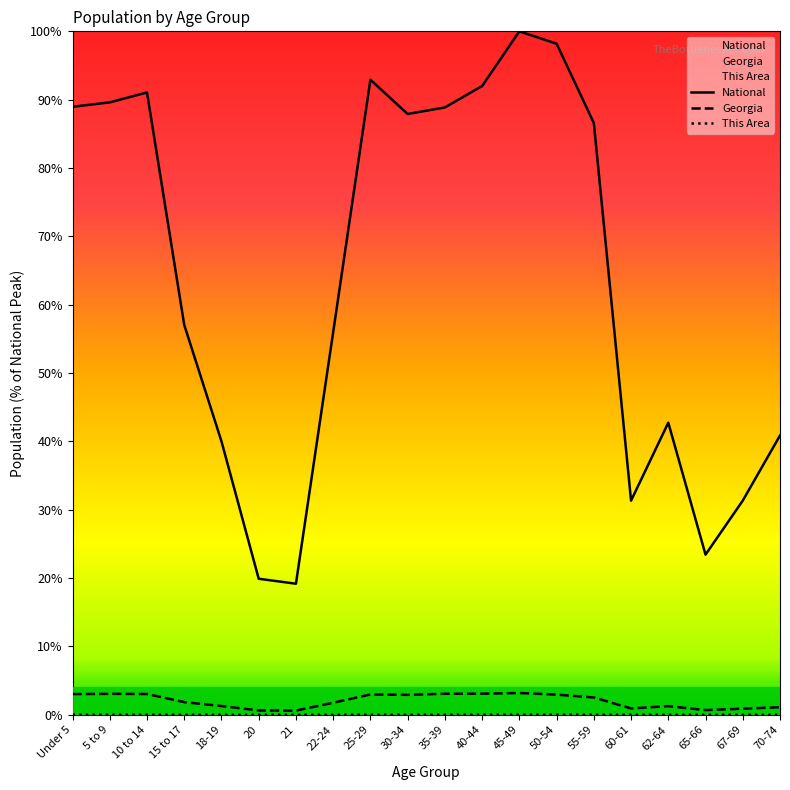

Which series has the largest total across all categories?

National